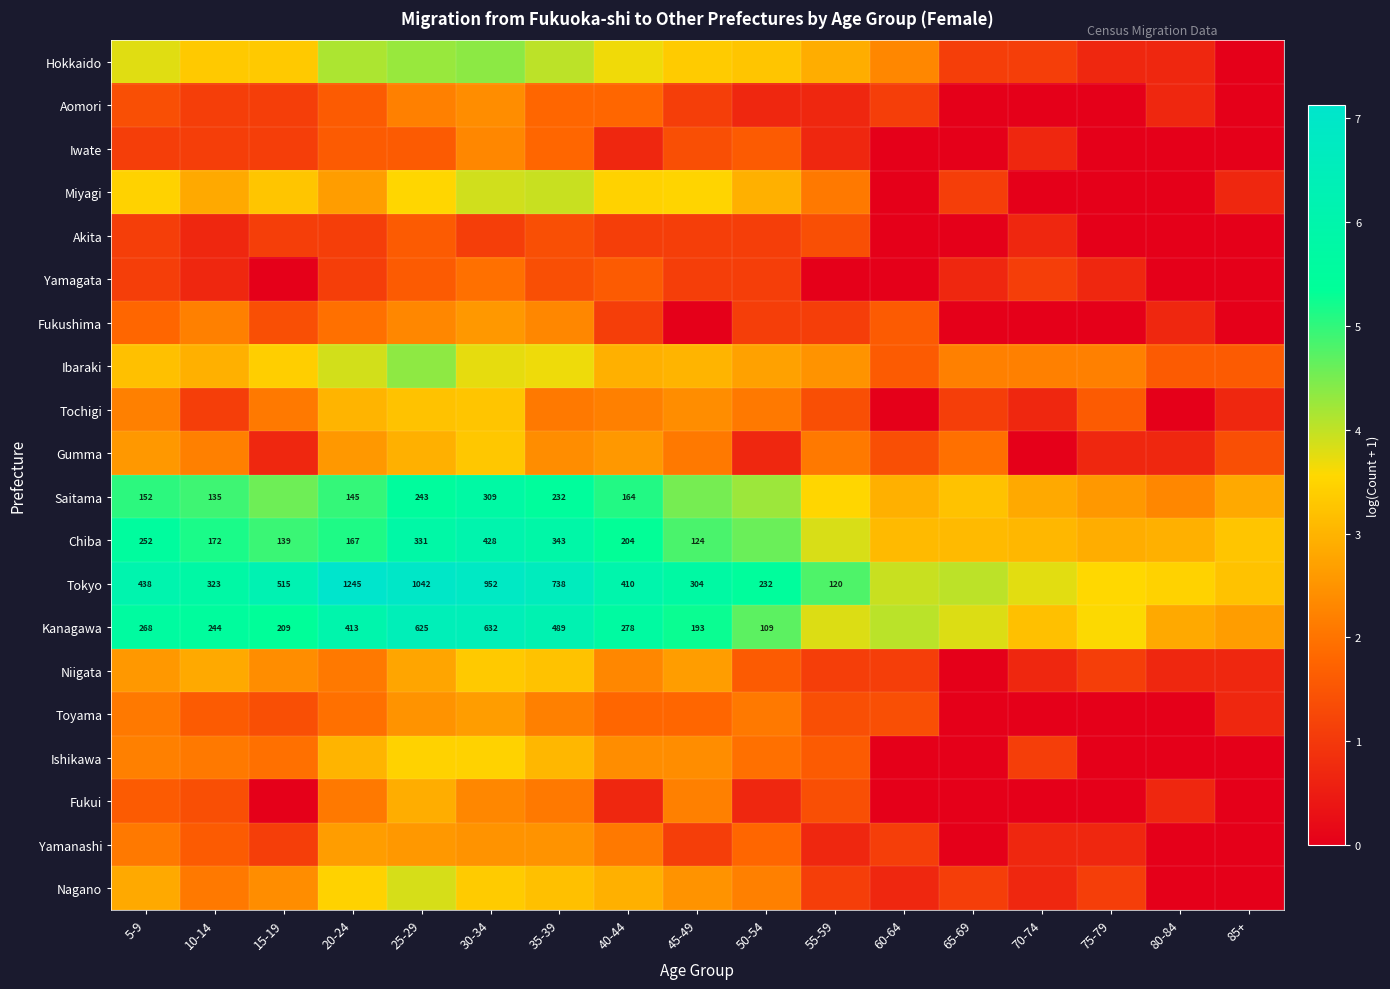

What is the maximum value for Yamanashi?

2.6